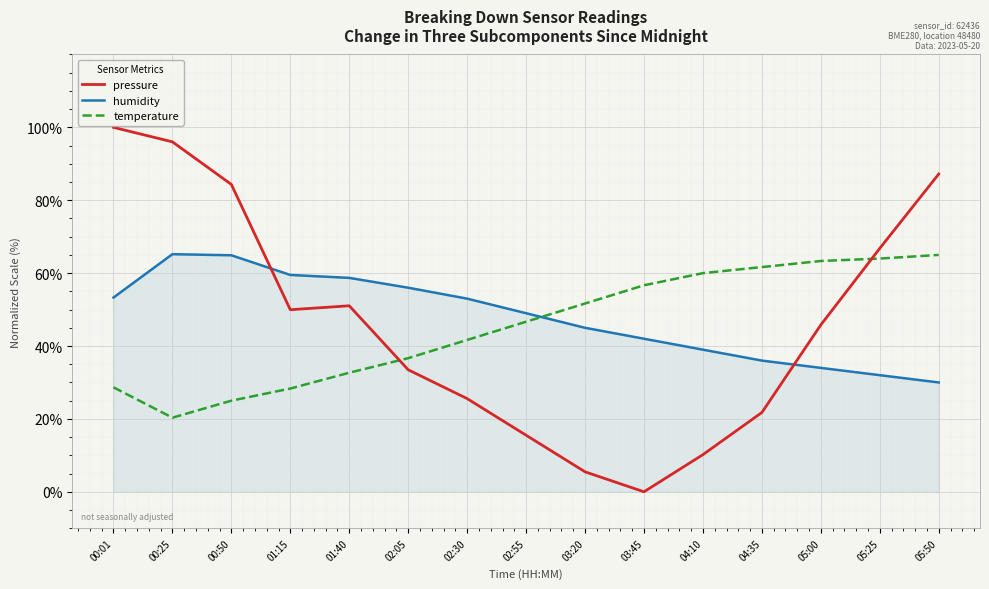

At 00:01, list the series in order from largest to smallest.

pressure, humidity, temperature